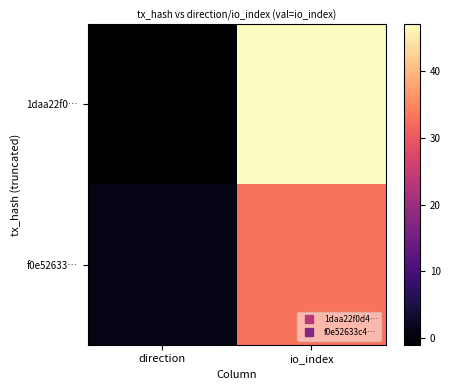

Reading left to right, extract all data points from this chart.

1daa22f0…: direction=-1	io_index=47
f0e52633…: direction=1	io_index=33